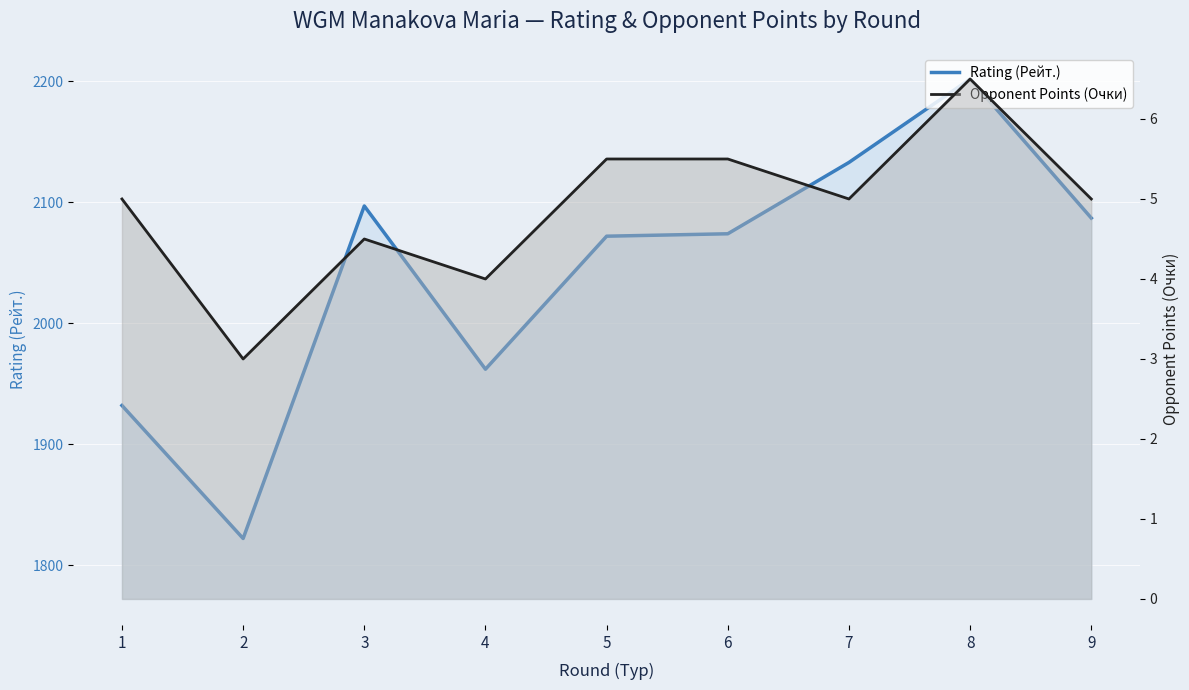

Which has a higher value, 1 or 8?

8